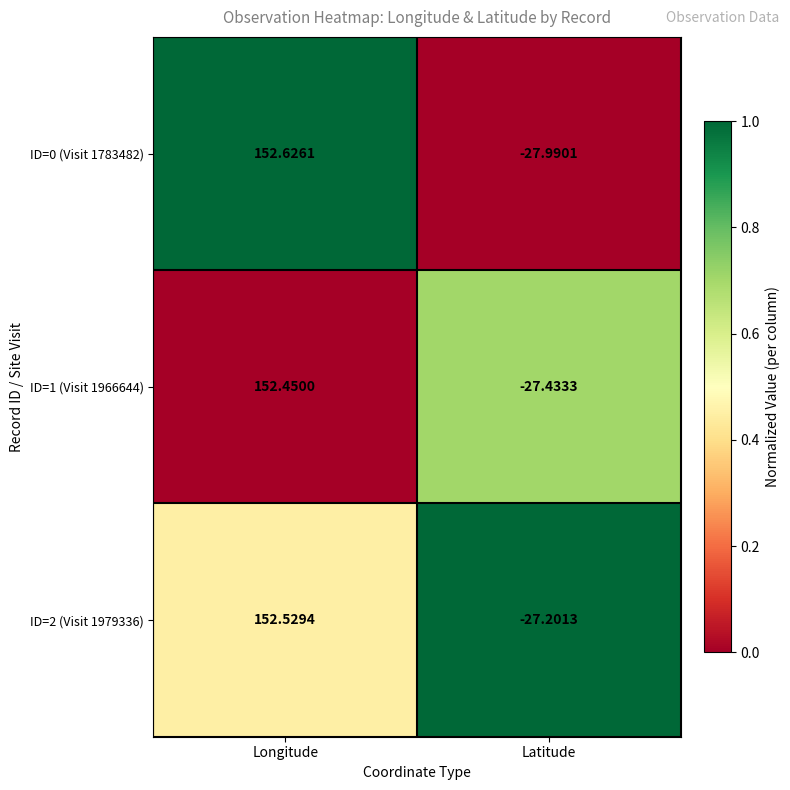

At which label does ID=2 (Visit 1979336) first exceed 152?

Longitude